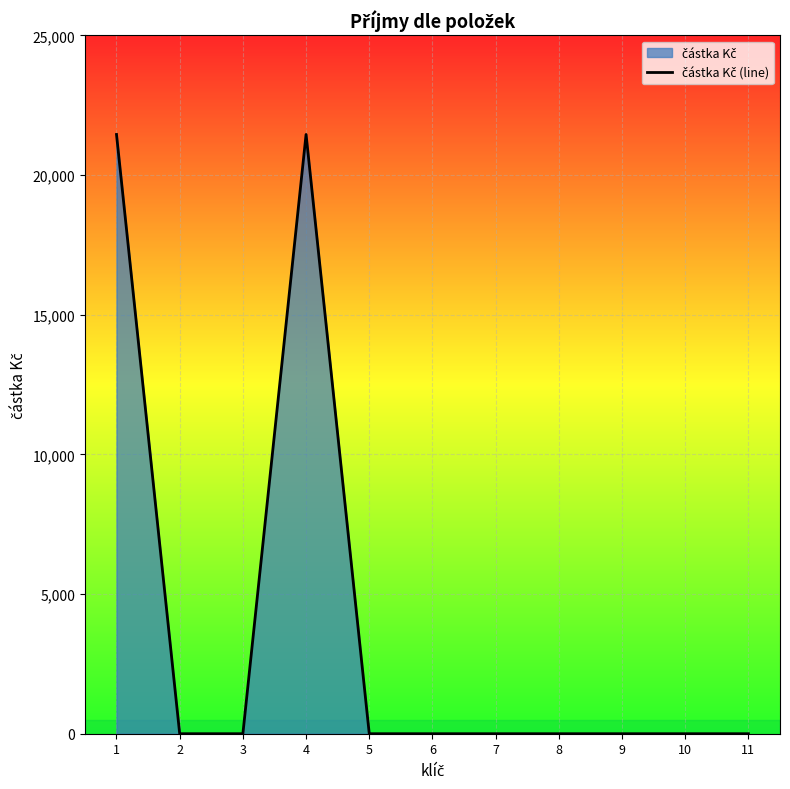

List the labels in order of value, smallest first.

2, 3, 5, 6, 7, 8, 9, 10, 11, 1, 4